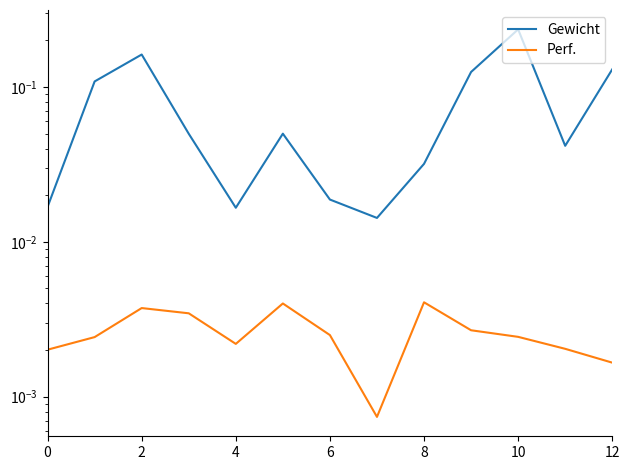

Reading left to right, extract all data points from this chart.

Gewicht: 0.0	0.1	0.2	0.0	0.0	0.0	0.0	0.0	0.0	0.1	0.2	0.0	0.1
Perf.: 0.0	0.0	0.0	0.0	0.0	0.0	0.0	0.0	0.0	0.0	0.0	0.0	0.0